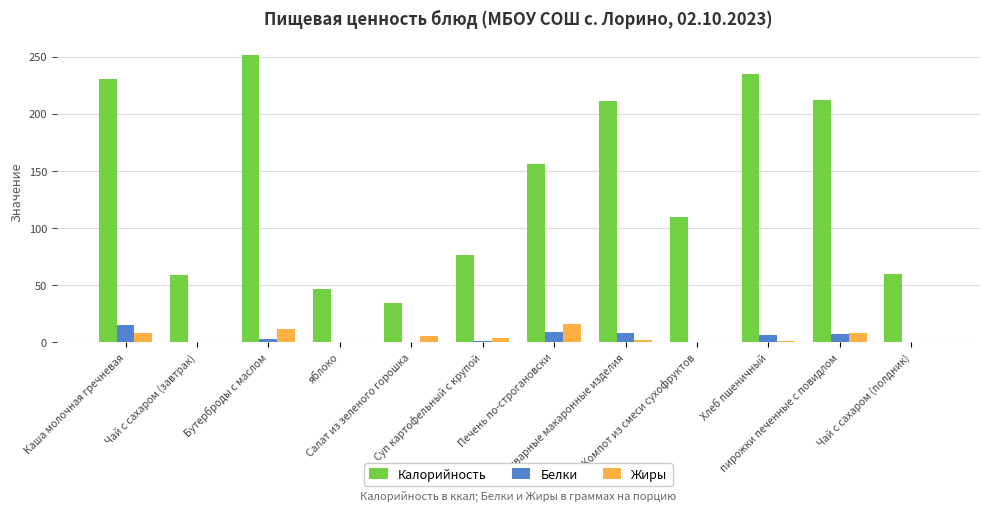

What is the spread (max minus min) of values at Бутерброды с маслом?

247.8